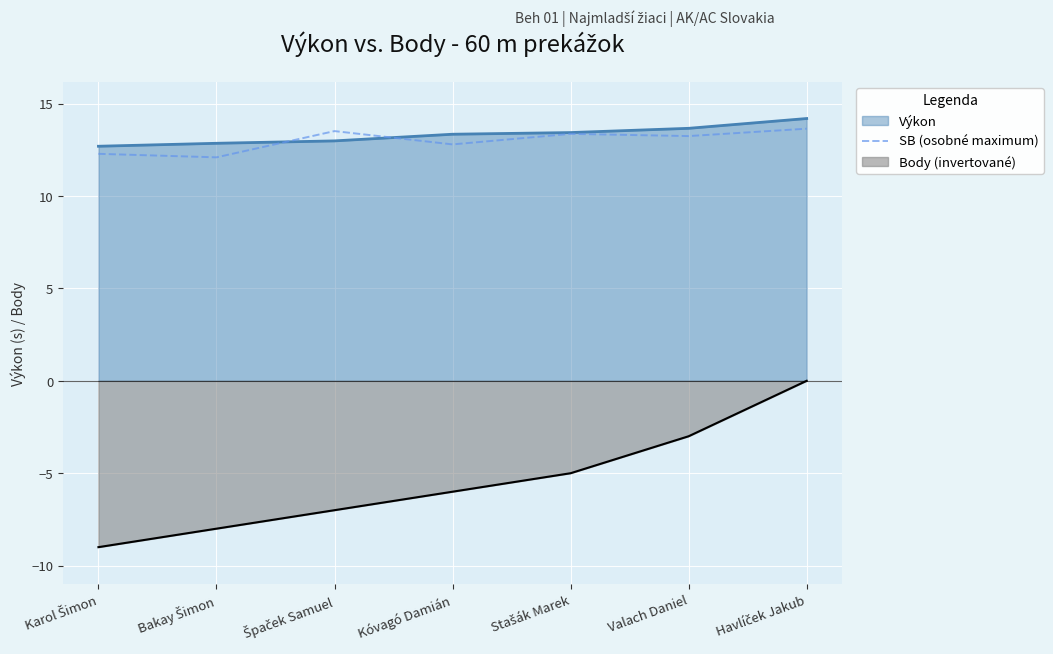

True or false: the data shows 12.1 at Bakay Šimon.

True